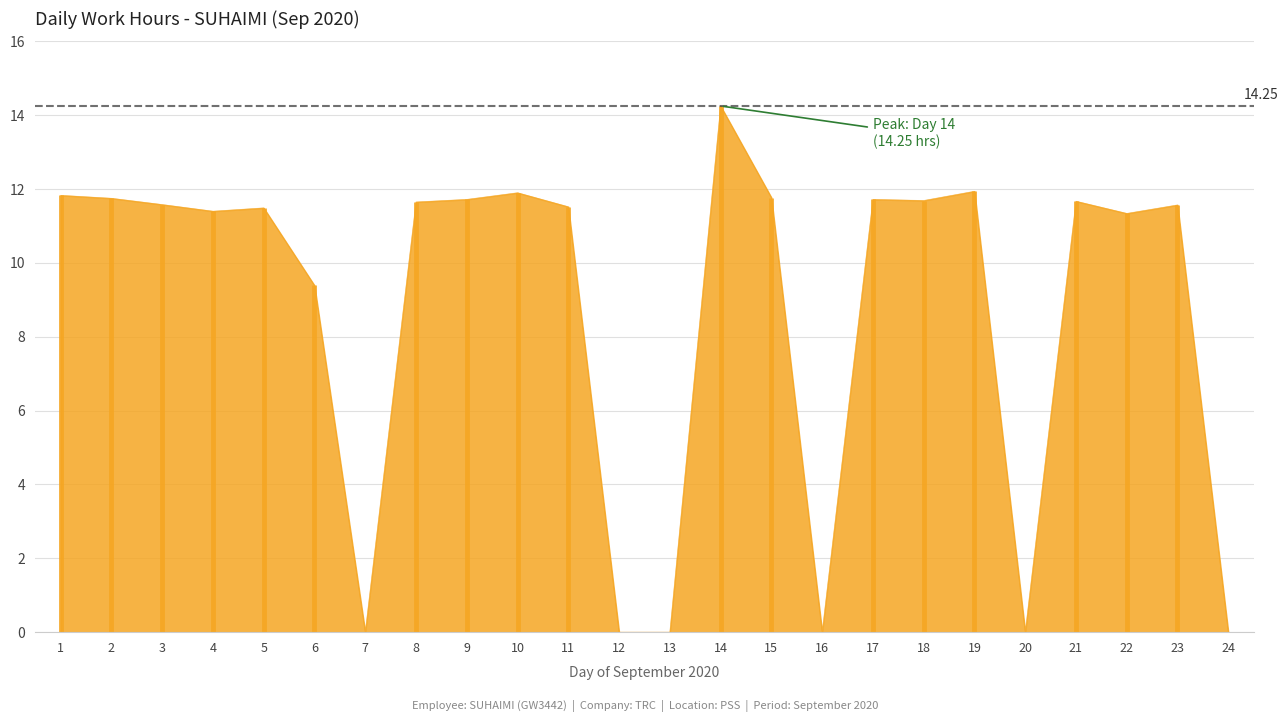

What is the sum of the values at 11 and 16?

11.5